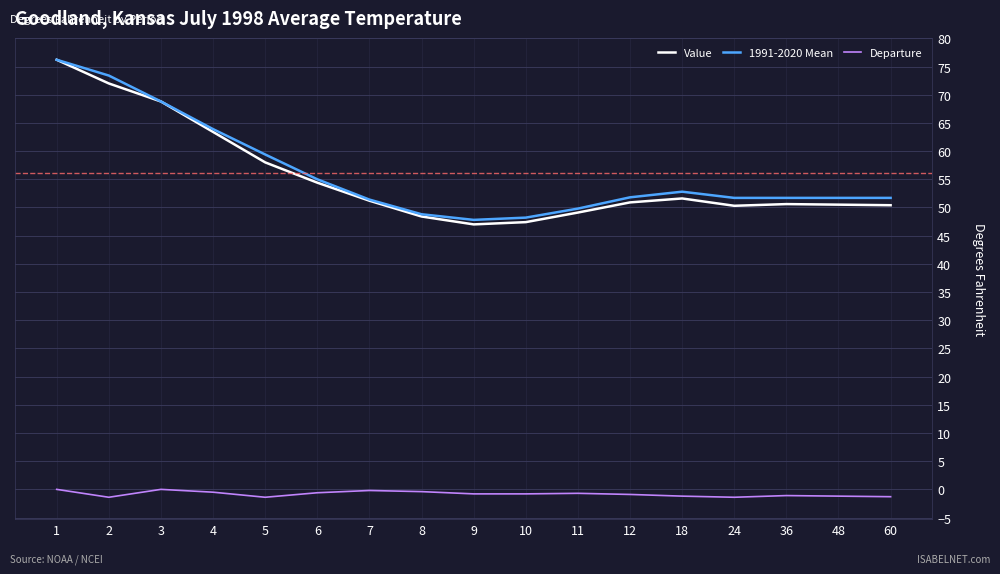

At which category does Departure reach its first local valley?

2